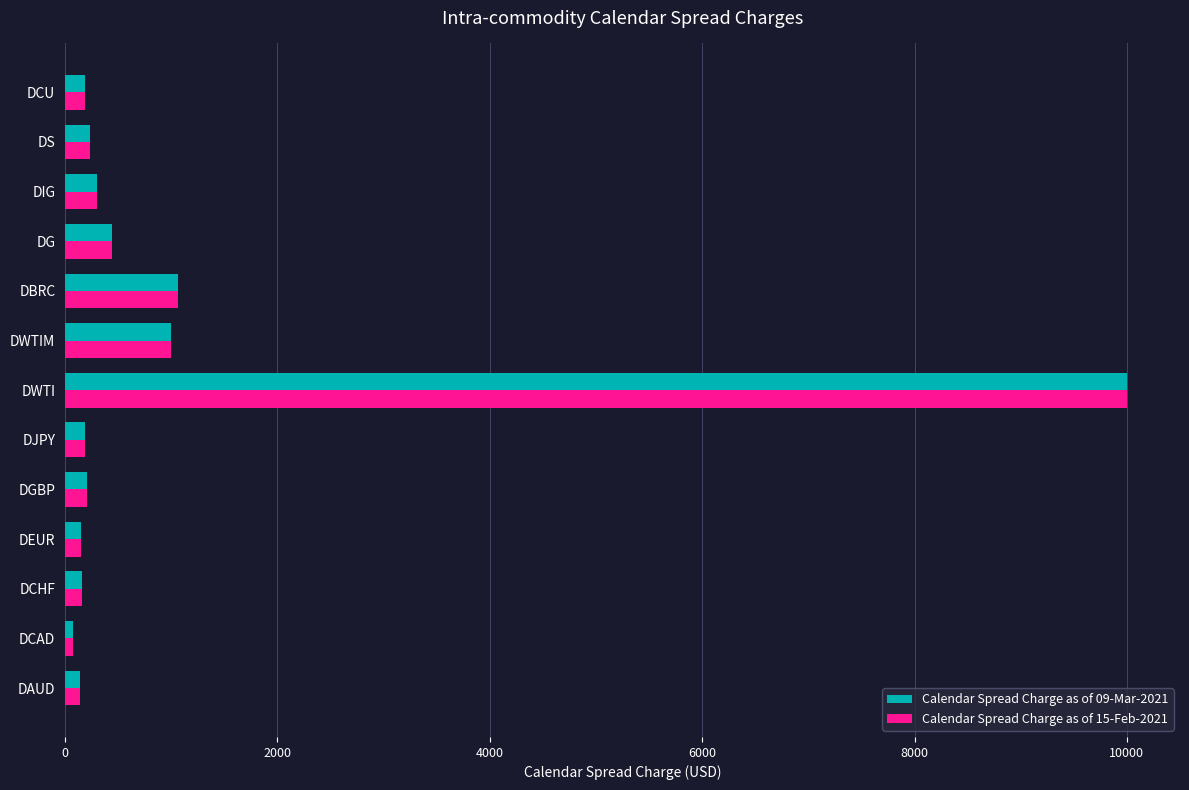

What are all the series names shown in the legend?

Calendar Spread Charge as of 09-Mar-2021, Calendar Spread Charge as of 15-Feb-2021